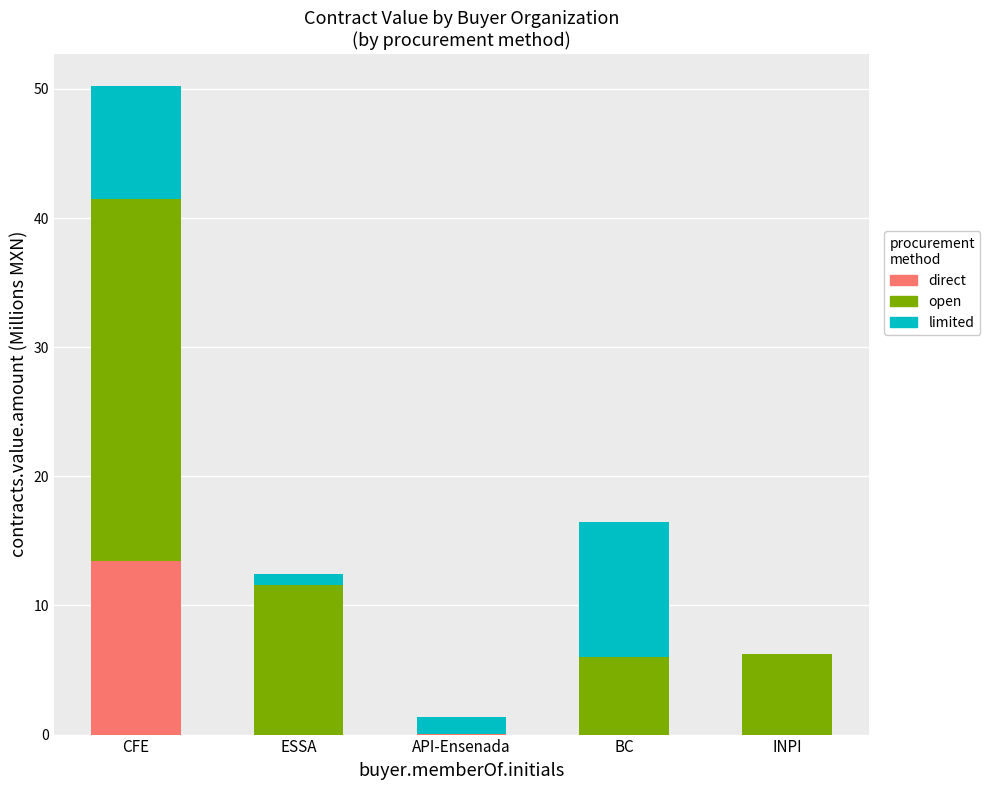

What is the highest value of the direct series?

13.4